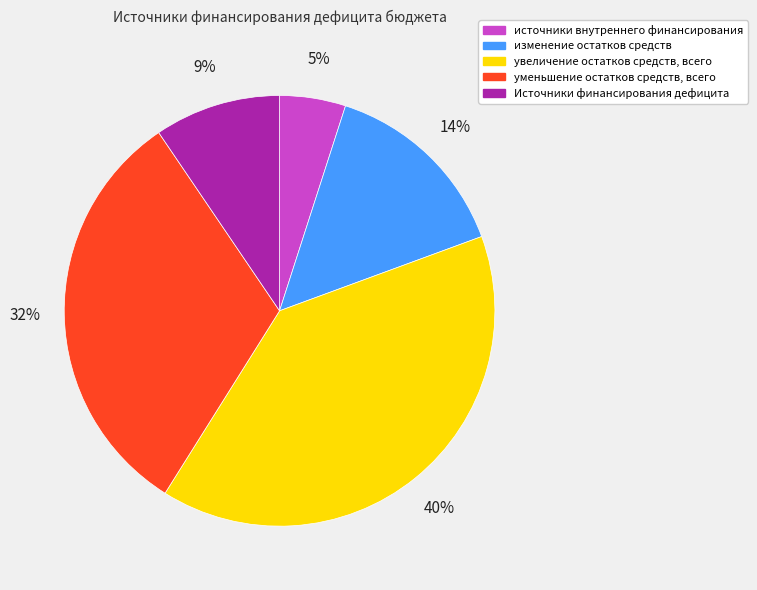

Is it true that источники внутреннего финансирования is 5% of the pie?

True